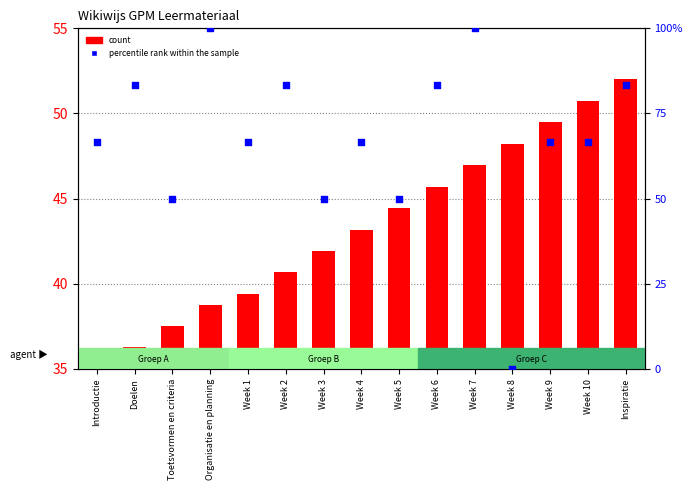

Which series reaches the maximum Y coordinate?

percentile rank within the sample